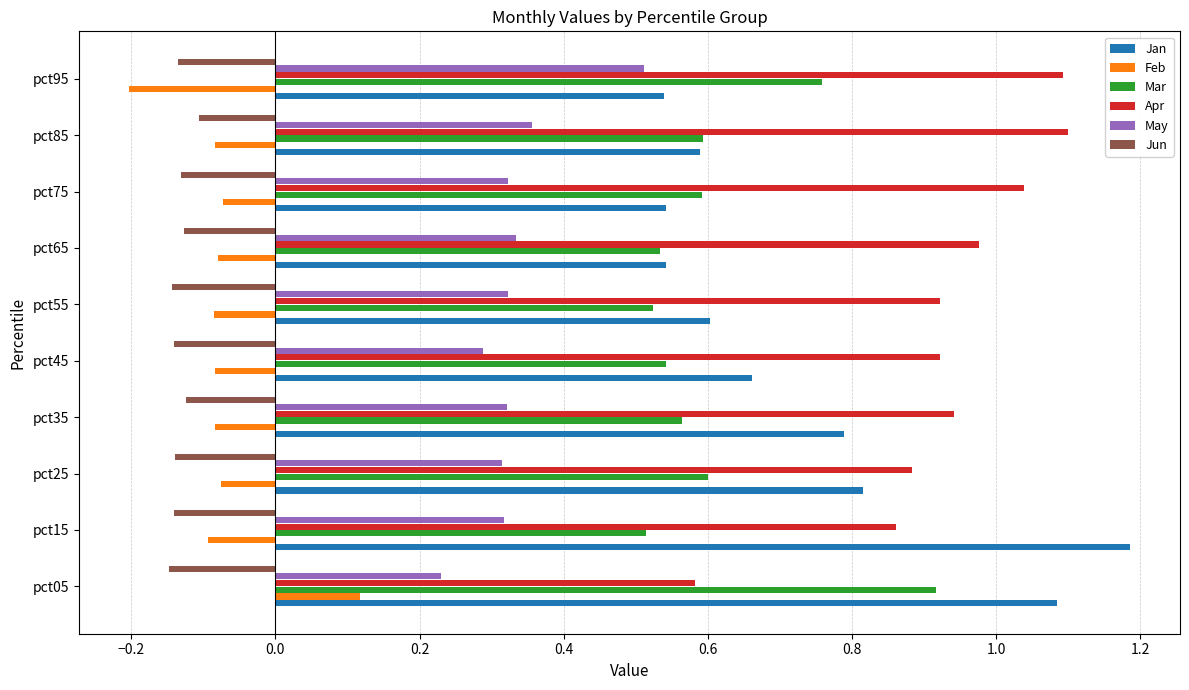

What is the sum of all Mar values?

6.1